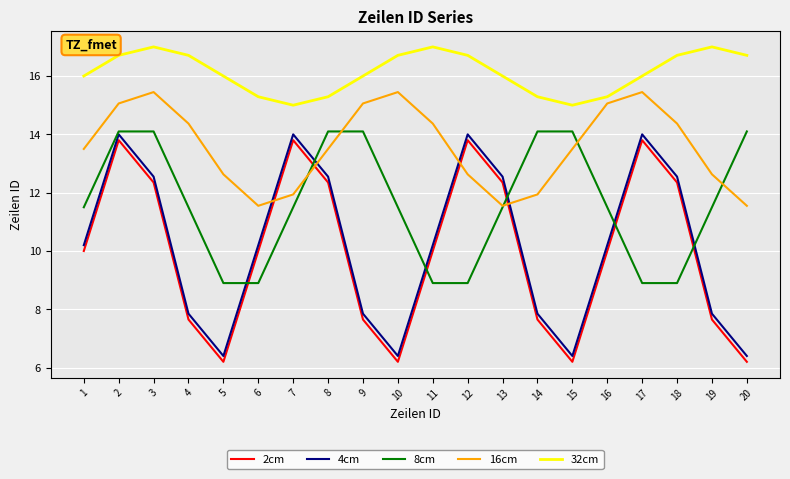

The value of 32cm at 18 is 16.7. True or false?

True